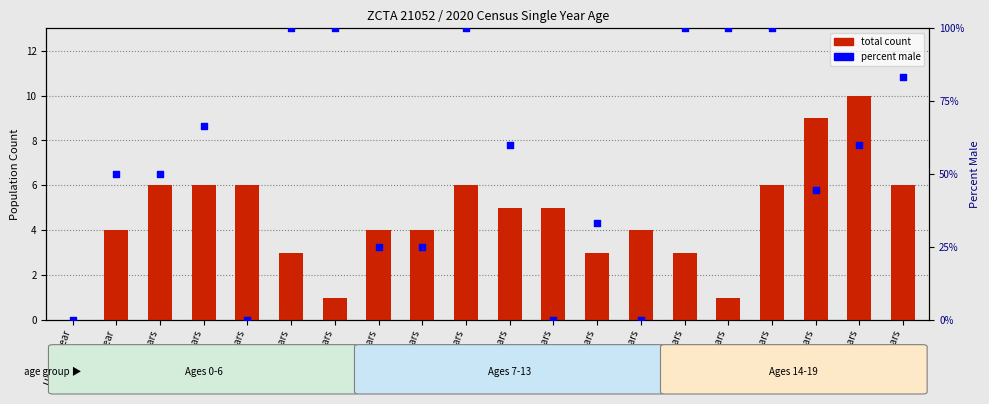

Is the value of total count at 11 years greater than the value of percent male at 19 years?

Yes